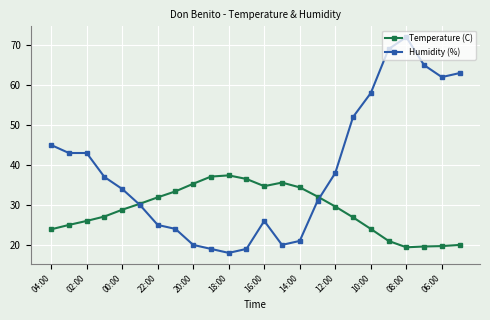

Which series has the largest range (max minus min)?

Humidity (%)